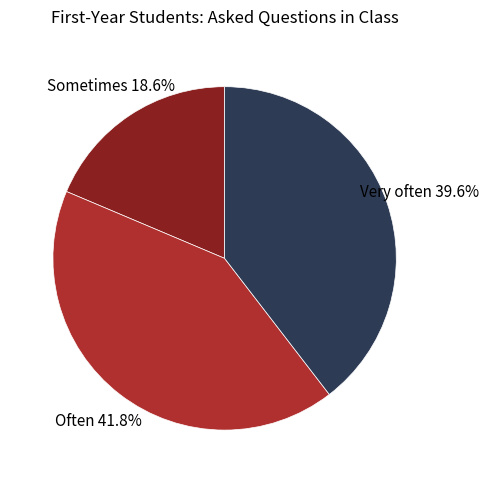

To the nearest percent, what is the average slice percentage?

33%